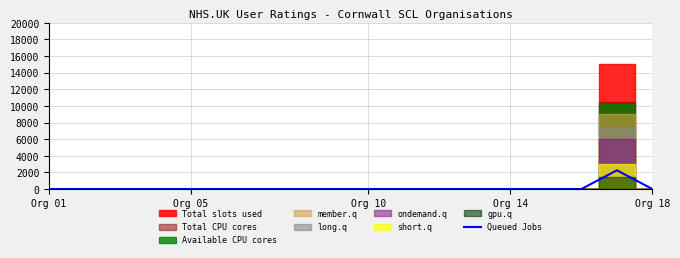

Which label corresponds to the smallest value in the chart?

Org 01